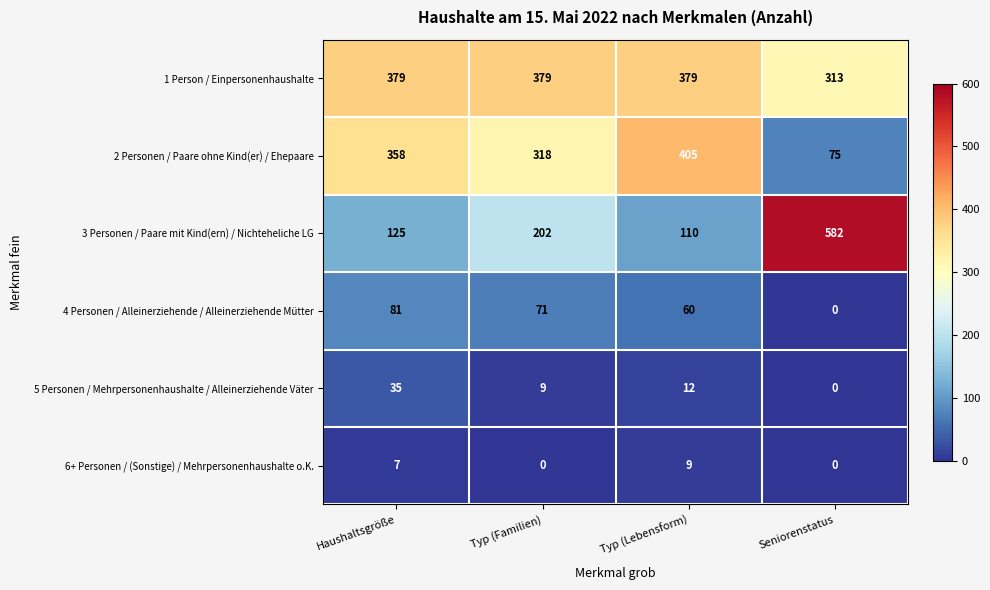

What value does the 2 Personen / Paare ohne Kind(er) / Ehepaare series have at Typ (Lebensform), to the nearest 5?

405